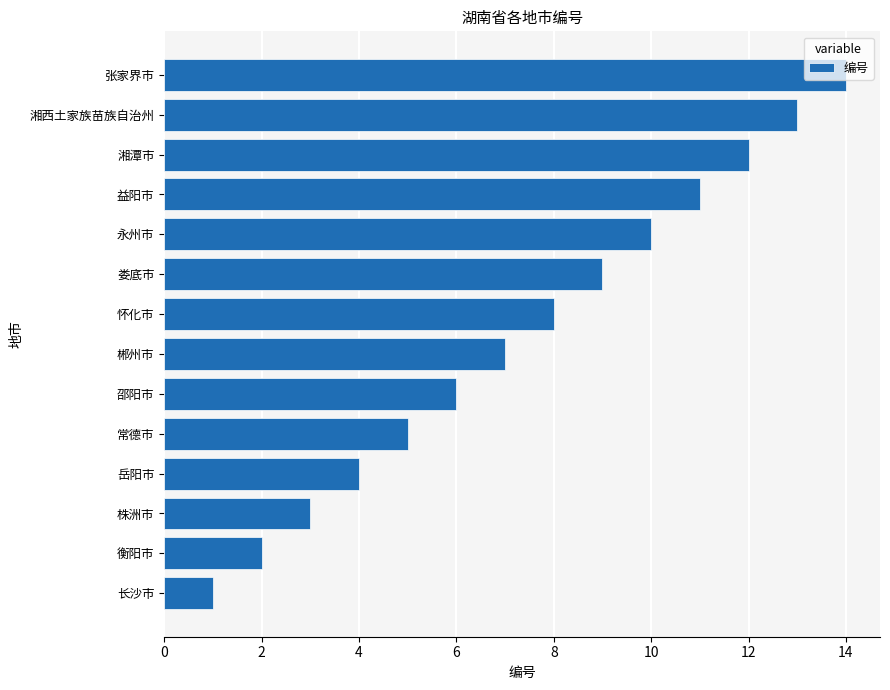

What is the difference between the second highest and second lowest values?

11